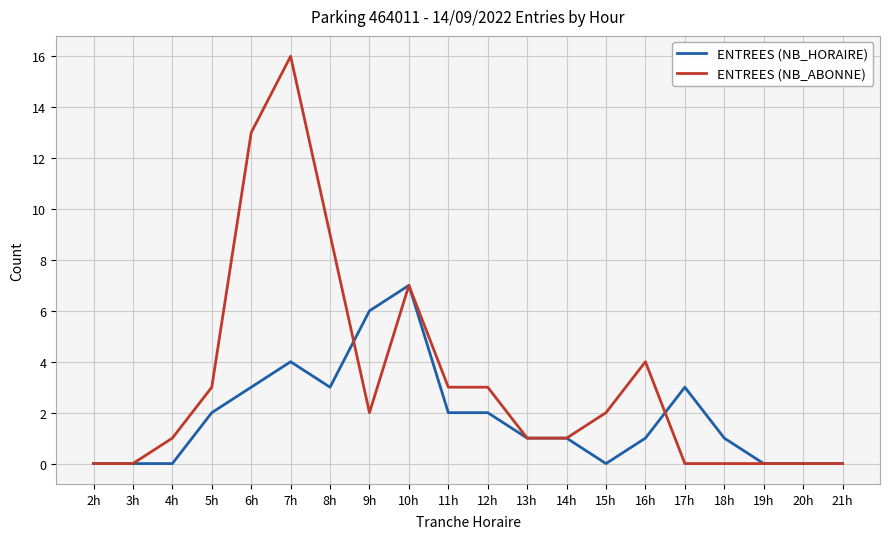

Is the value of ENTREES (NB_HORAIRE) at 7h greater than the value of ENTREES (NB_ABONNE) at 8h?

No